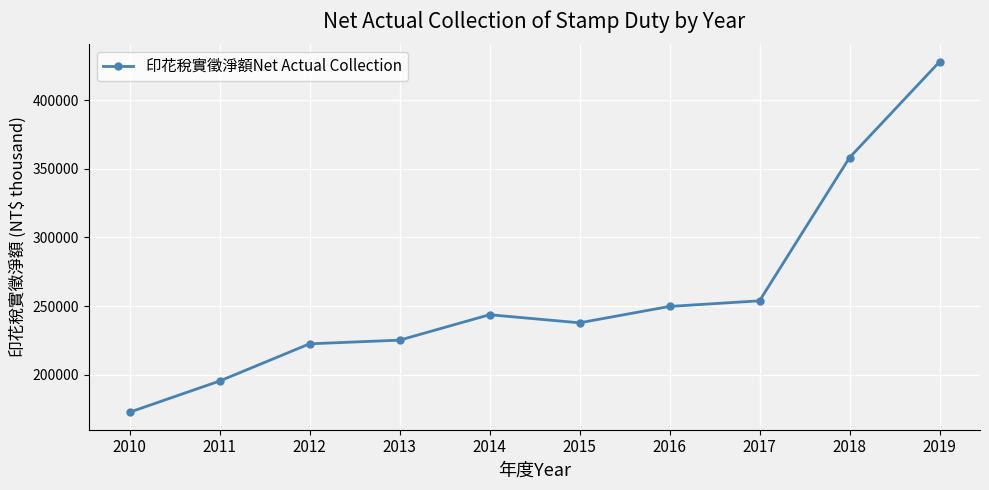

What is the difference between the maximum and minimum values?

255113